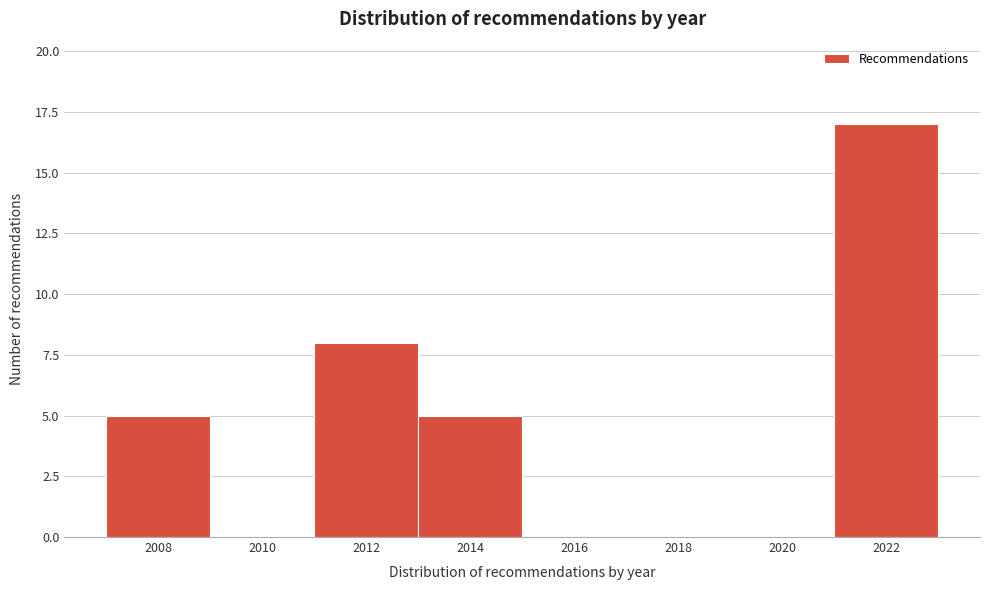

Reading left to right, transcribe this chart: for each bar, give the range it covers on the x-axis and its height. The values are not printed on the chart, so give them approximately, as read against the axis.

2007 to 2009: 5
2009 to 2011: 0
2011 to 2013: 8
2013 to 2015: 5
2015 to 2017: 0
2017 to 2019: 0
2019 to 2021: 0
2021 to 2023: 17